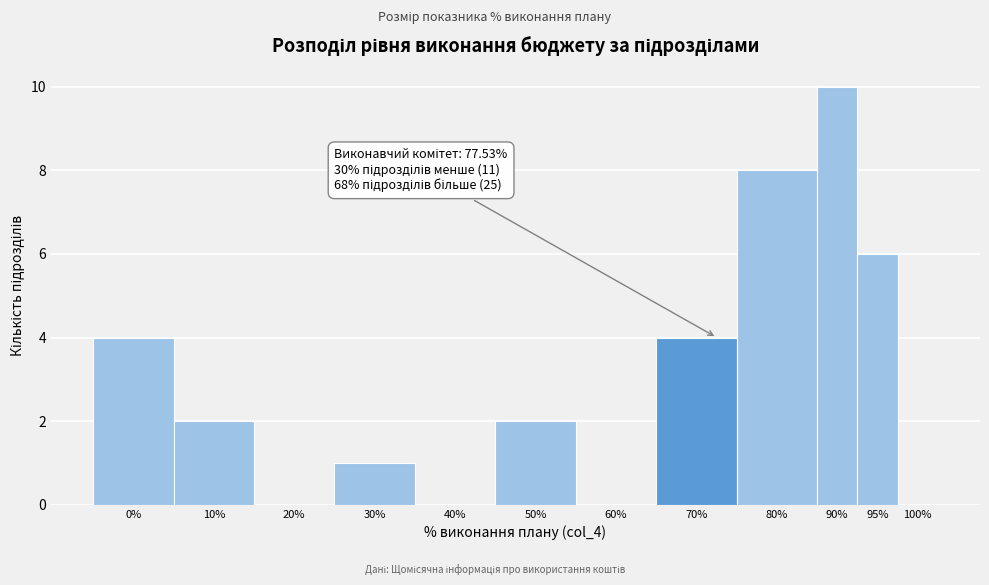

Reading right to left, transcribe all the data shown in this chart.

100%=0	95%=6	90%=10	80%=8	70%=4	60%=0	50%=2	40%=0	30%=1	20%=0	10%=2	0%=4